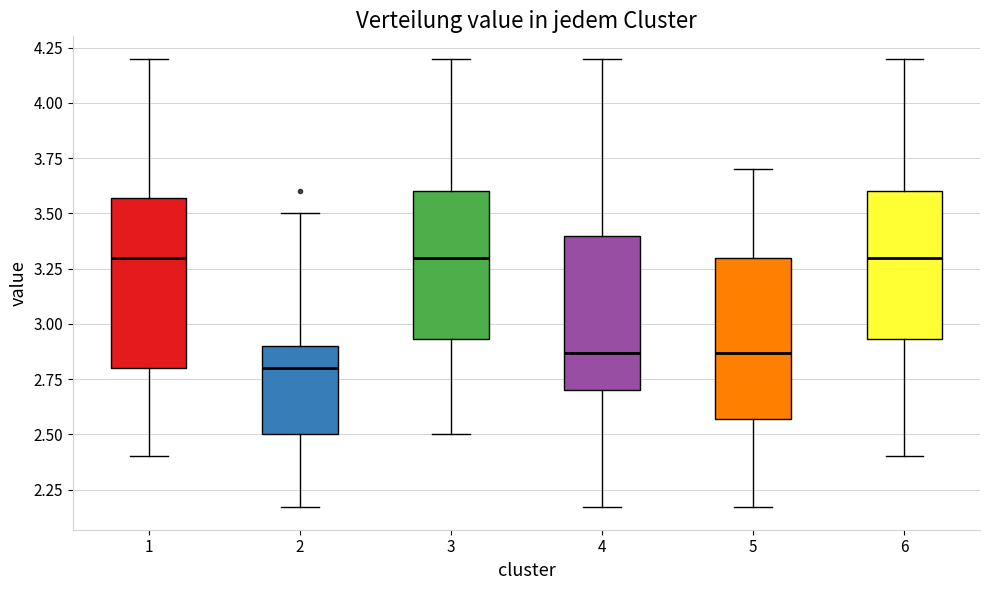

Reading left to right, transcribe this box plot: for each box, give where its median line is, the range the box spans, and where its two whiskers end, as read against the y-axis. The values are not printed on the chart, so give them approximately, as read against the axis.

1: median 3.30, box 2.80 to 3.55, whiskers 2.40 to 4.20
2: median 2.80, box 2.50 to 2.90, whiskers 2.15 to 3.50
3: median 3.30, box 2.95 to 3.60, whiskers 2.50 to 4.20
4: median 2.85, box 2.70 to 3.40, whiskers 2.15 to 4.20
5: median 2.85, box 2.55 to 3.30, whiskers 2.15 to 3.70
6: median 3.30, box 2.95 to 3.60, whiskers 2.40 to 4.20